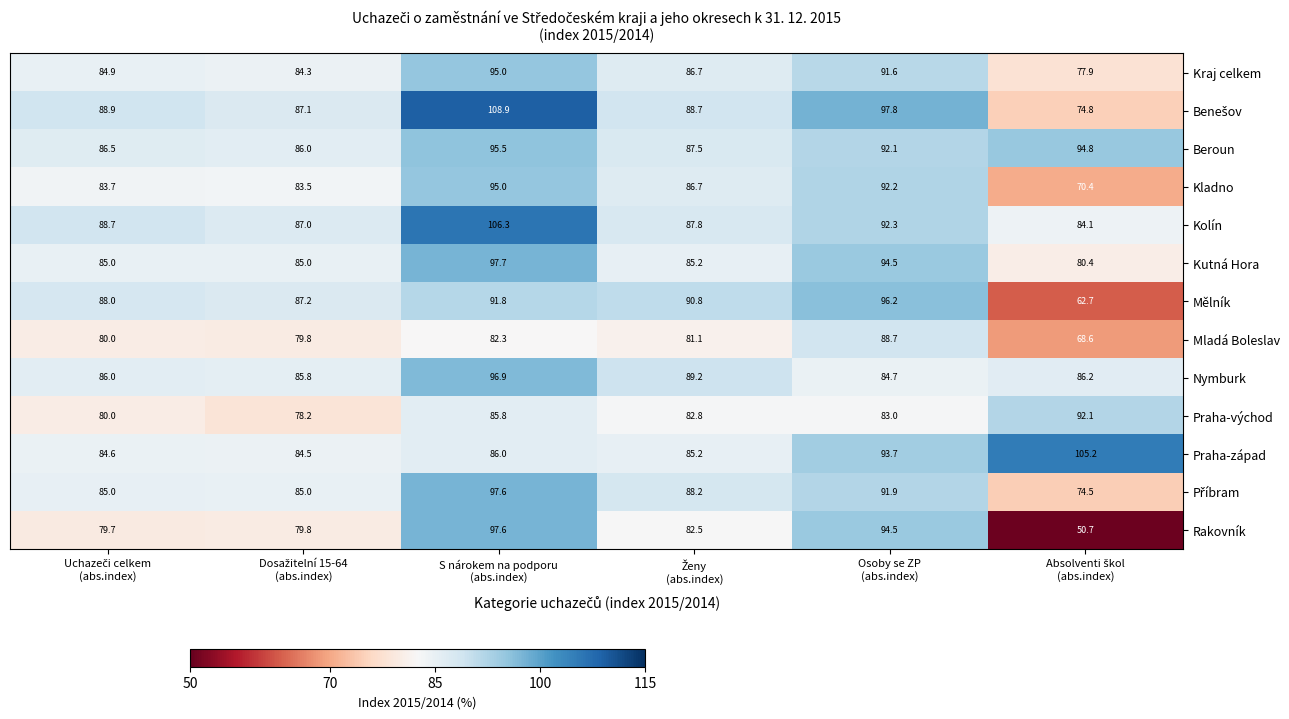

What is the difference between the second highest and minimum values in the Praha-východ series?

7.6